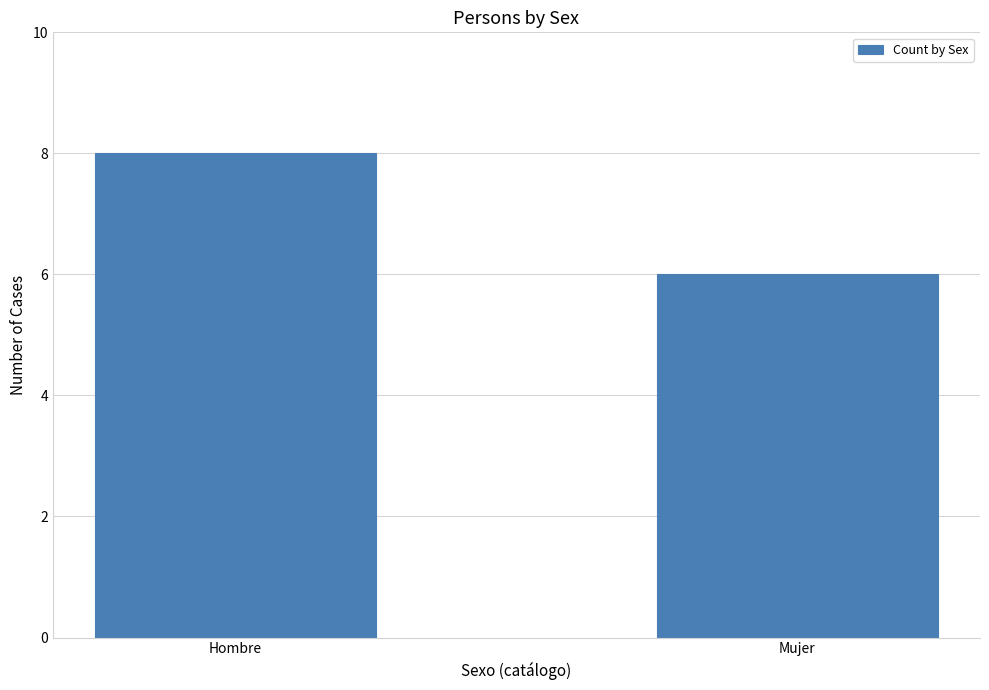

At which category does the chart reach its peak across all series?

Hombre